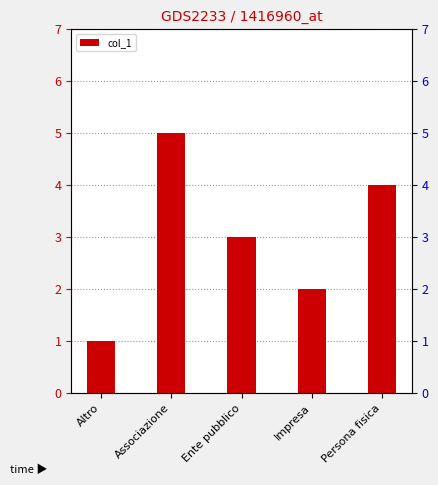

What is the sum of the values at Impresa and Associazione?

7